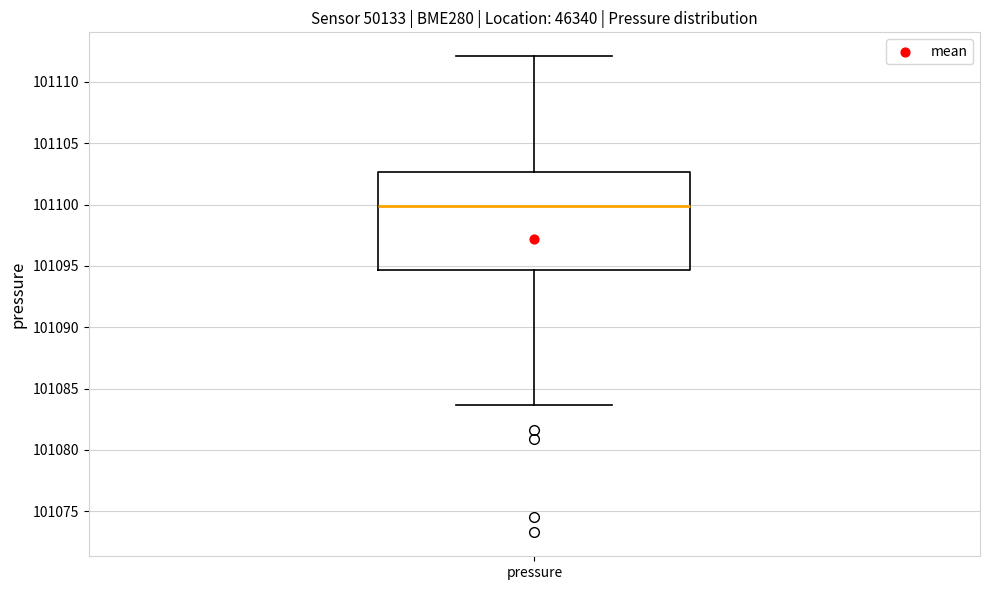

Transcribe this box plot: give where the median line is, the range the box spans, and where the two whiskers end, as read against the y-axis. The values are not printed on the chart, so give them approximately, as read against the axis.

median 101100.0, box 101094.5 to 101102.5, whiskers 101083.5 to 101112.0